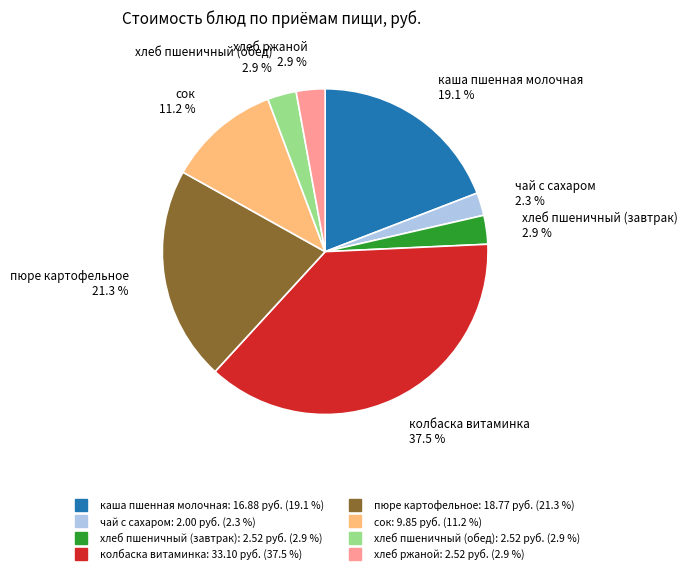

Count the number of slices in the pie.

8